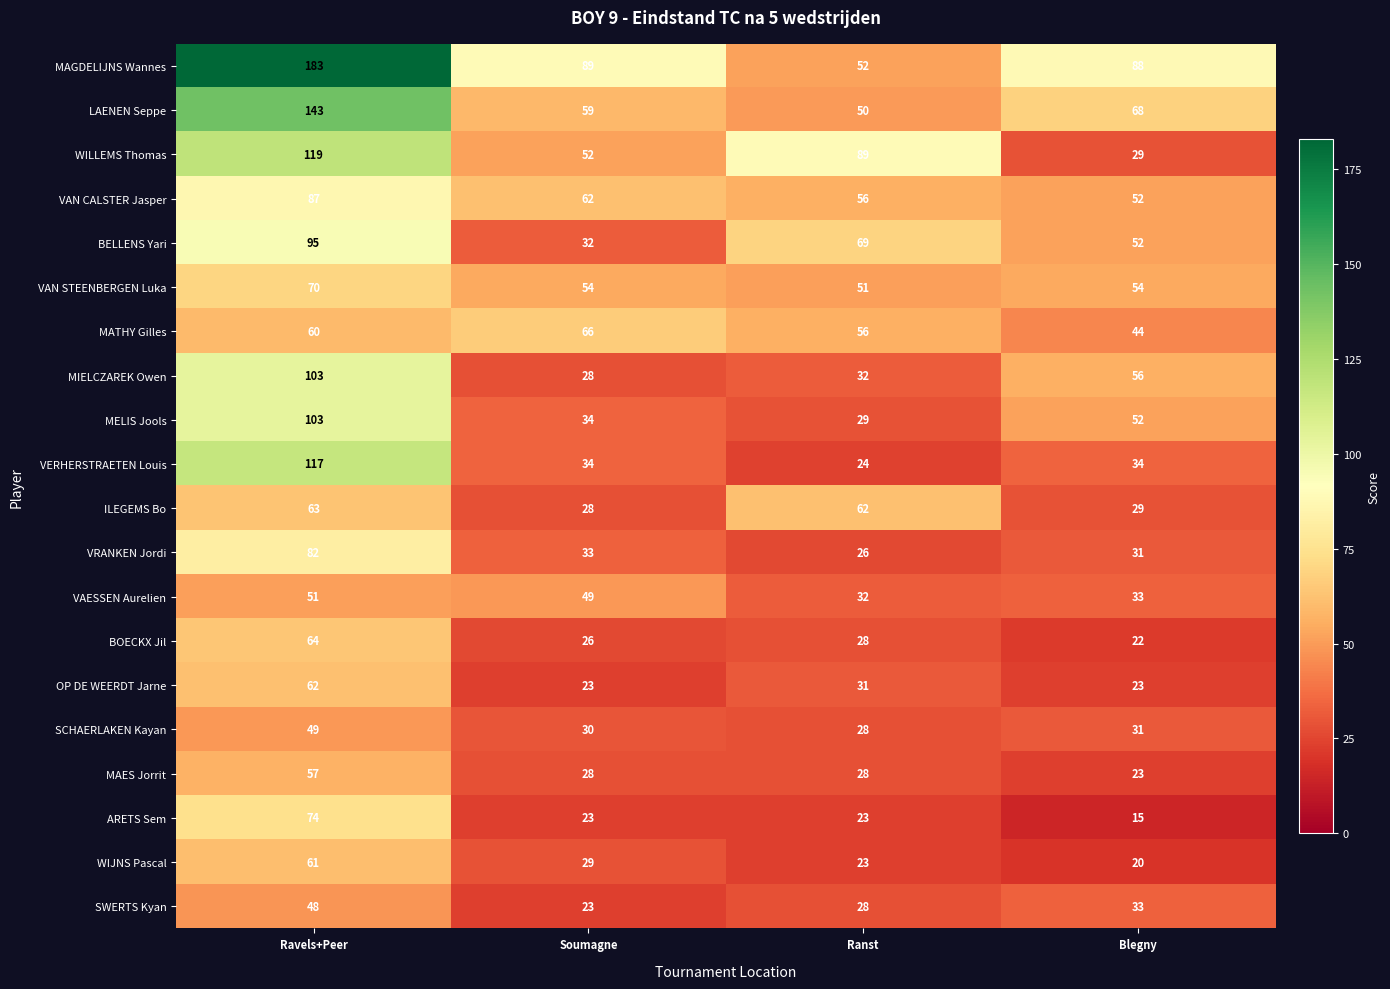

Where is MELIS Jools nearest to the value 66?

Blegny